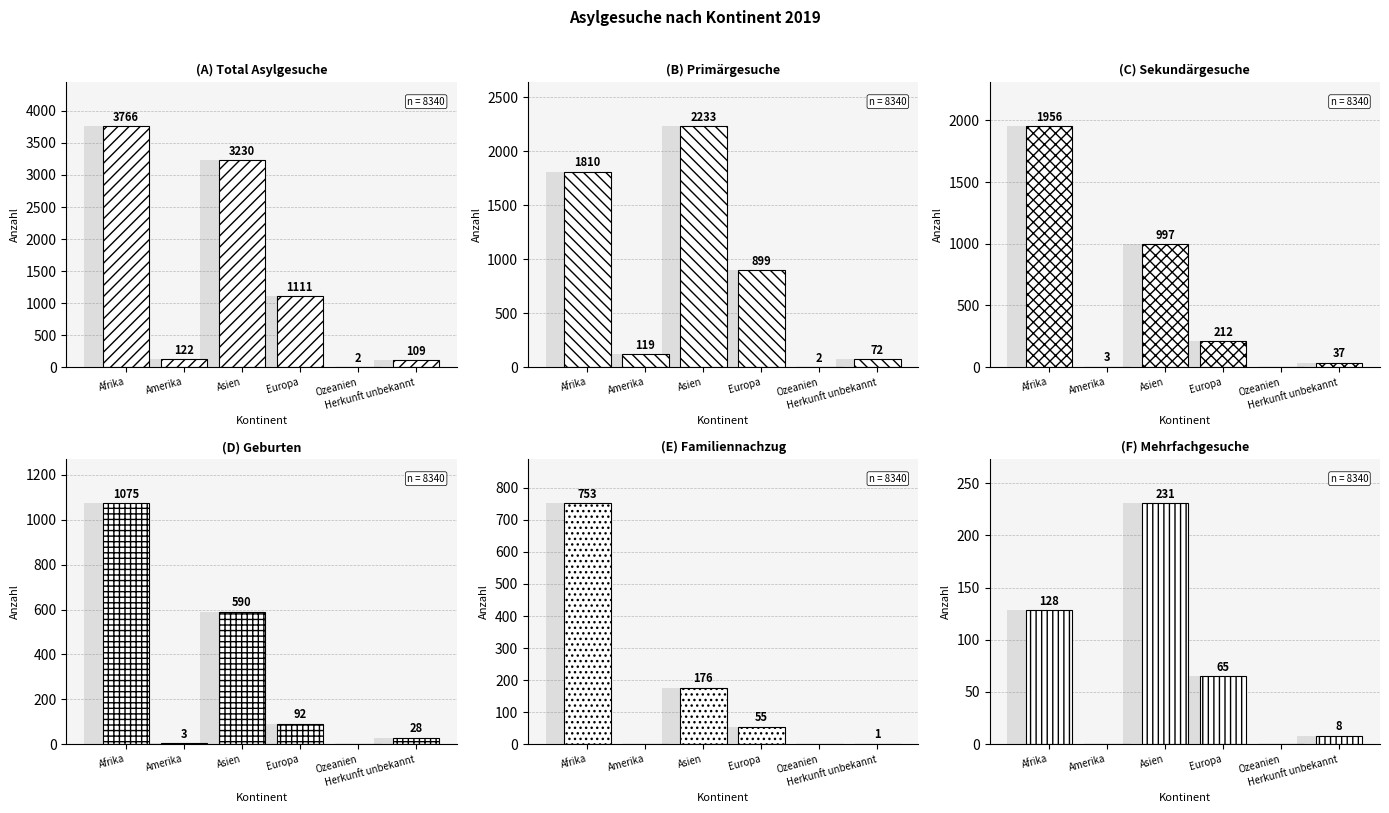

How many data points in Mehrfachgesuche are less than 65?

3